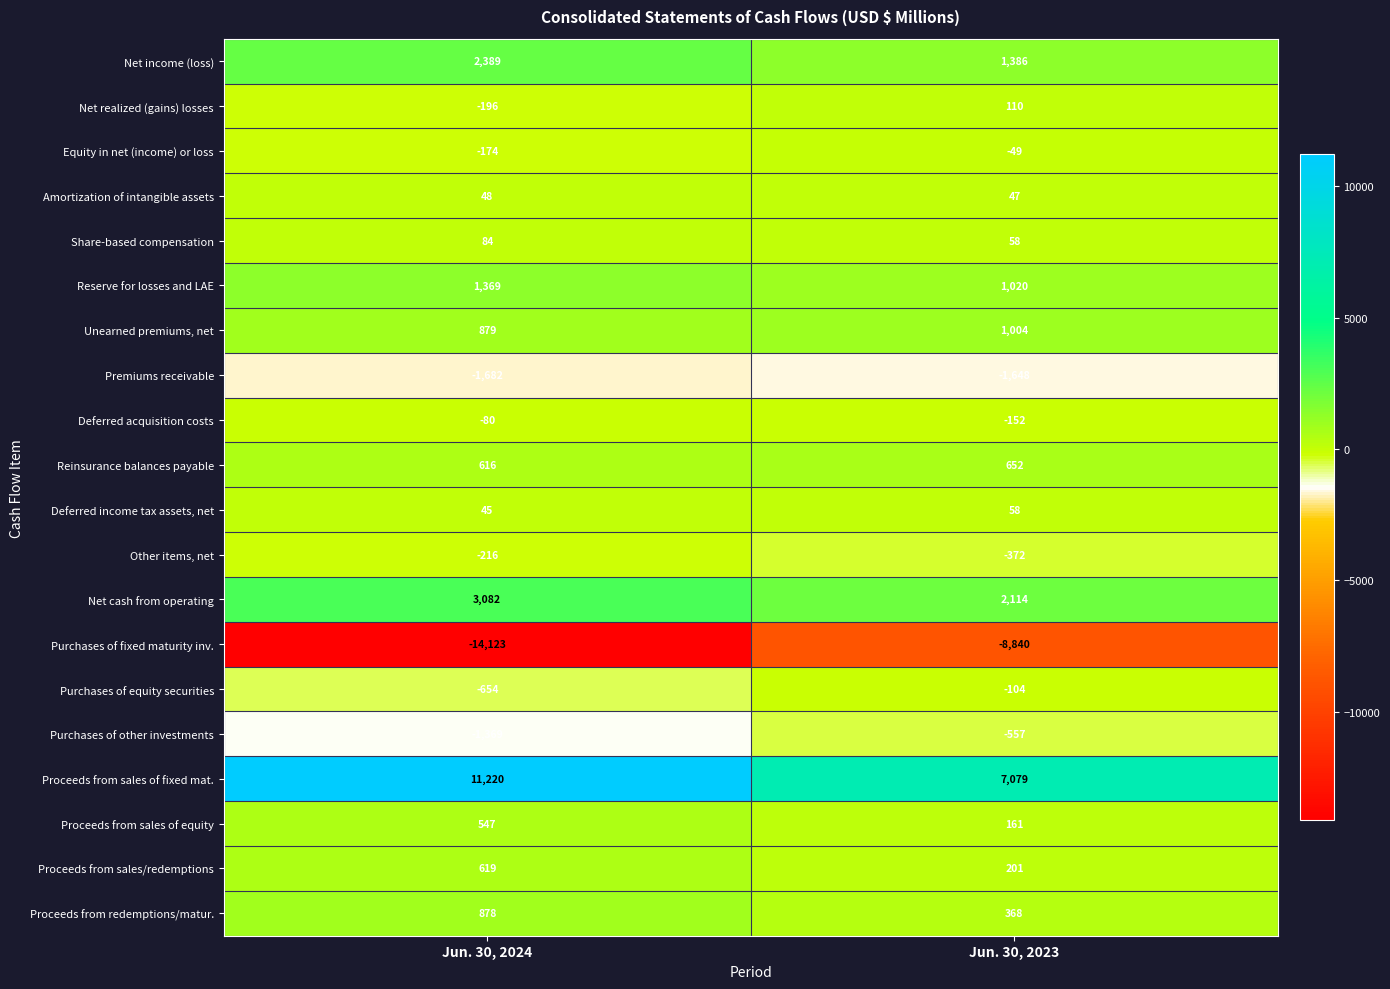

What is the sum of the Proceeds from sales/redemptions values at Jun. 30, 2024 and Jun. 30, 2023?

820